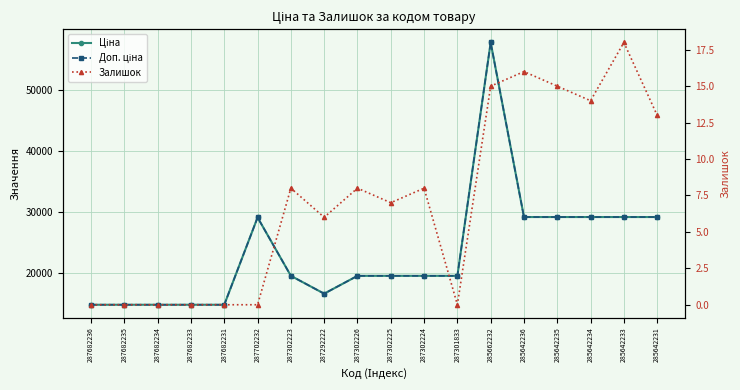

Which category has the highest value in the Залишок series?

285642233